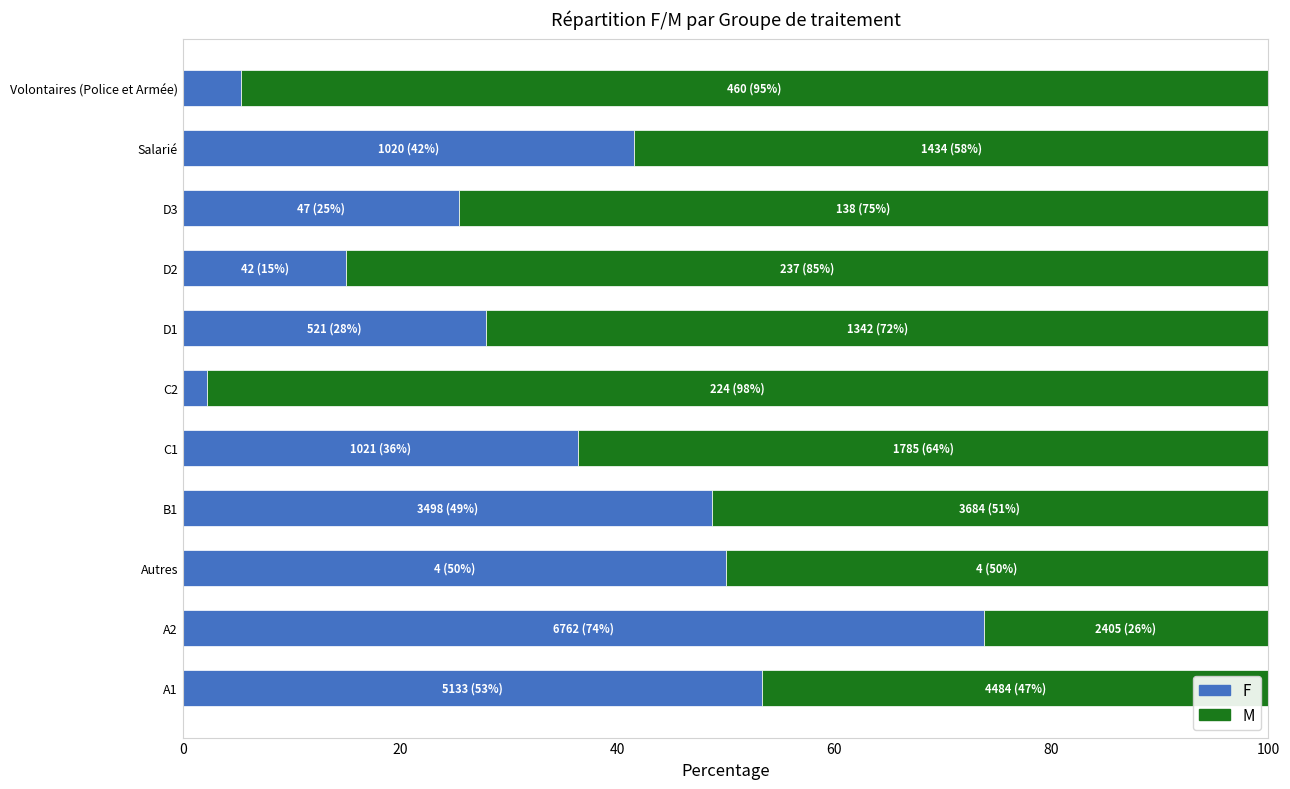

What is the total value across all series at B1?

100.0